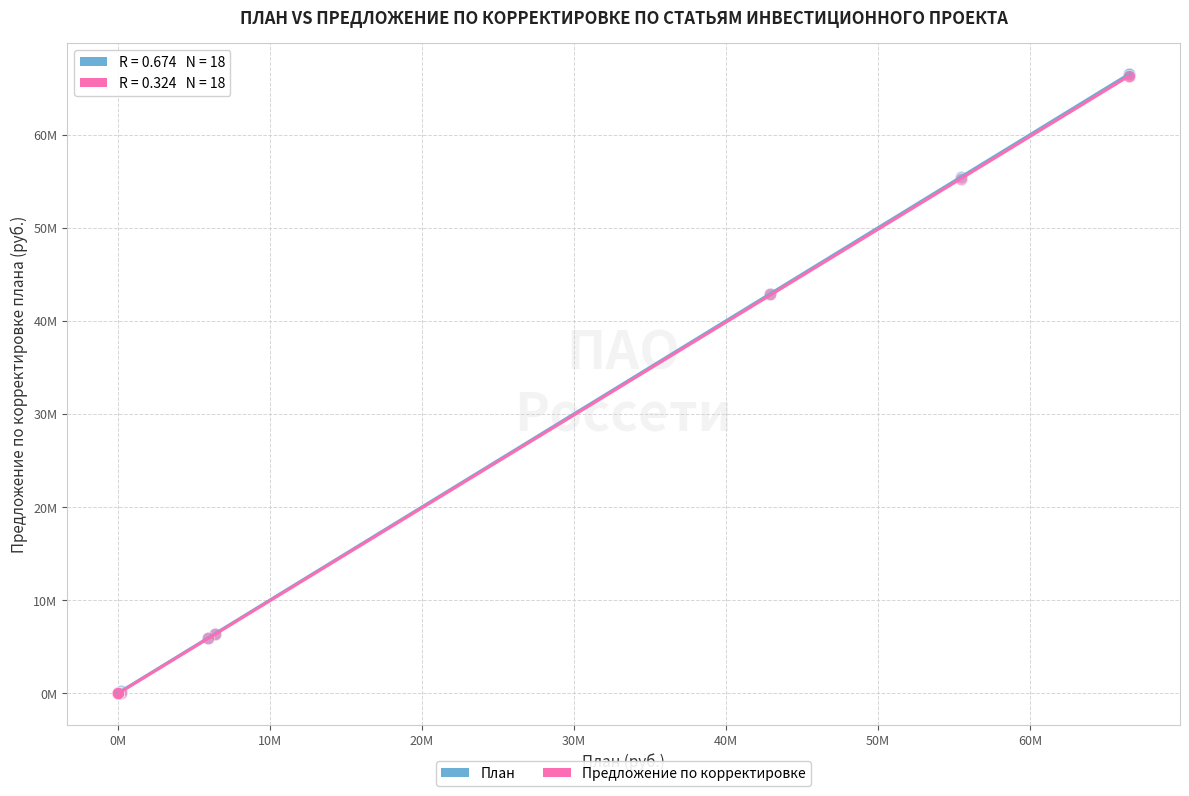

What are all the series names shown in the legend?

План, Предложение по корректировке